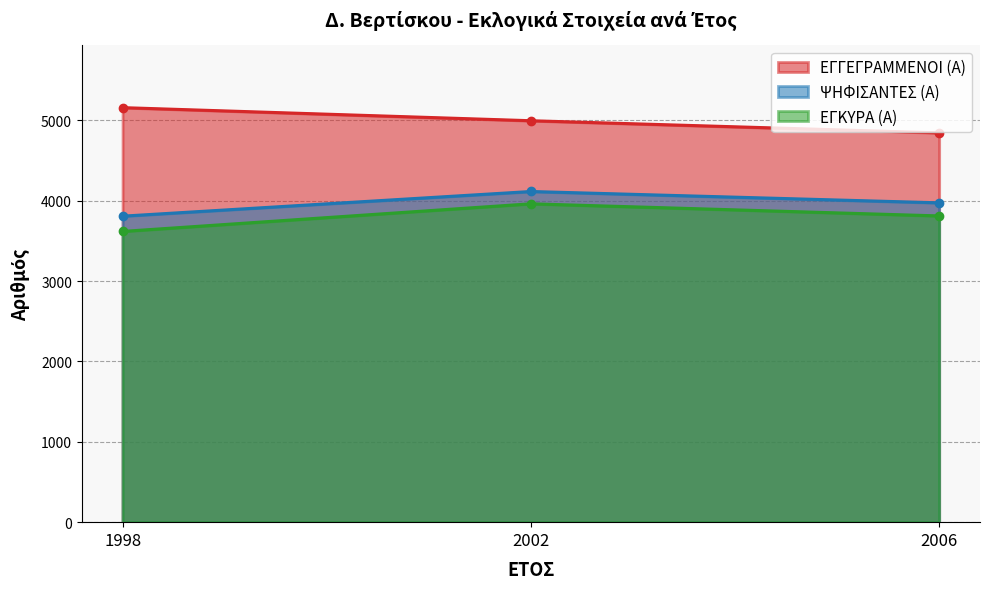

Rank the series at 2006 from highest to lowest value.

ΕΓΓΕΓΡΑΜΜΕΝΟΙ (Α), ΨΗΦΙΣΑΝΤΕΣ (Α), ΕΓΚΥΡΑ (Α)